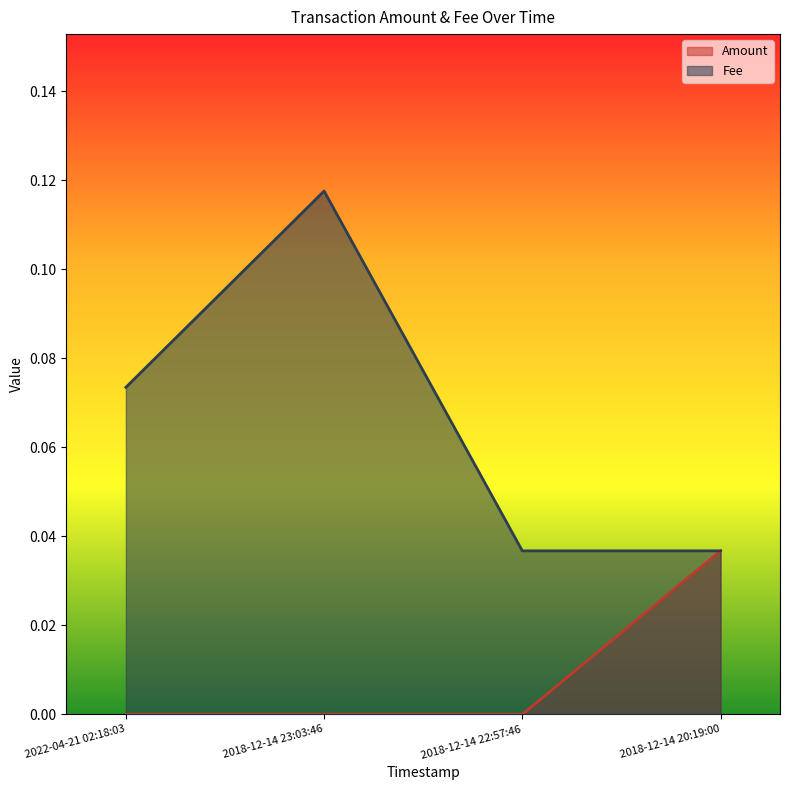

How many lines are shown in the chart?

2